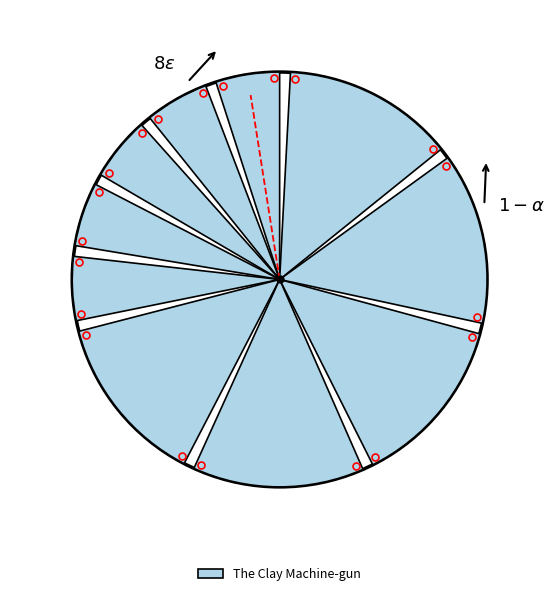

What is the smallest slice in the pie chart?

The Clay Machine-gun